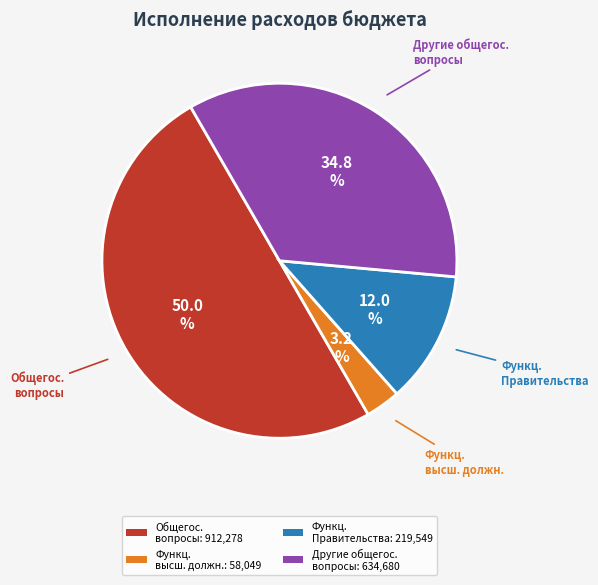

How many slices are in this pie chart?

4